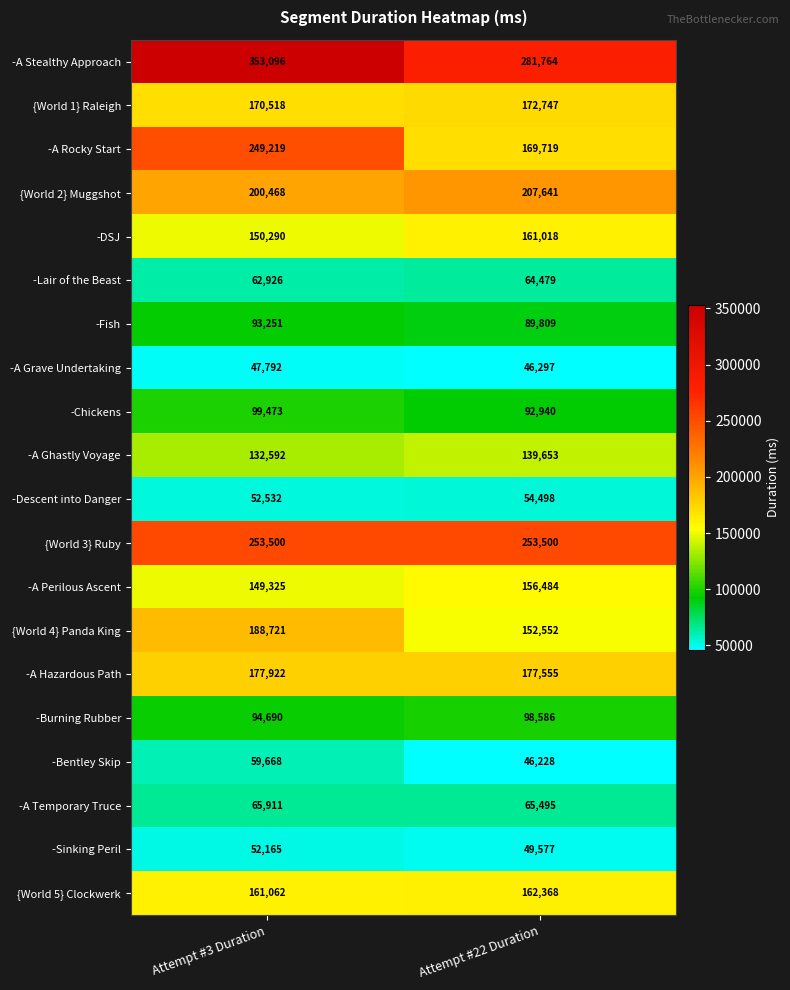

At how many categories does at least one series exceed 139662?

2